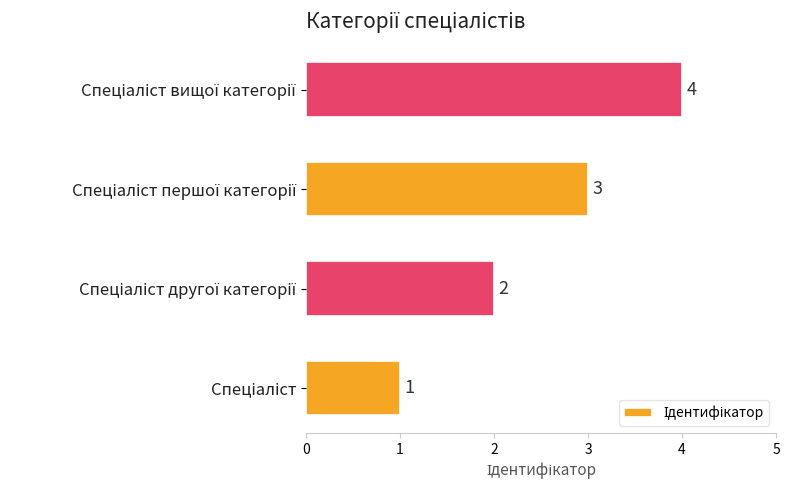

Does the chart contain any negative values?

No